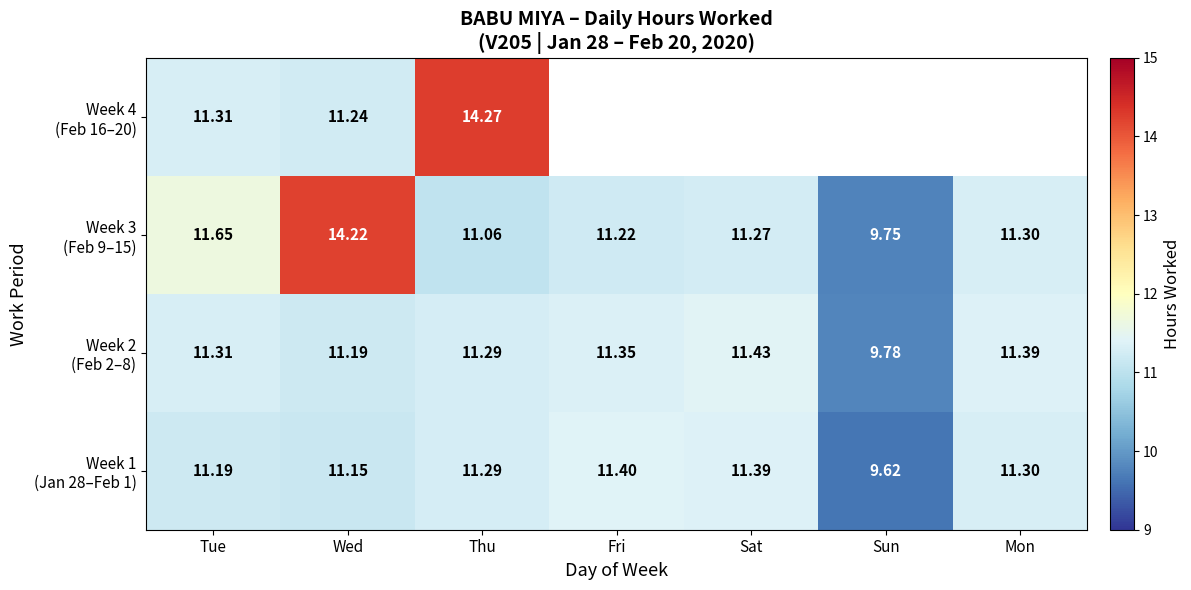

Rank the series by their maximum value, from highest to lowest.

Week 4 (Feb 16–20), Week 3 (Feb 9–15), Week 2 (Feb 2–8), Week 1 (Jan 28–Feb 1)